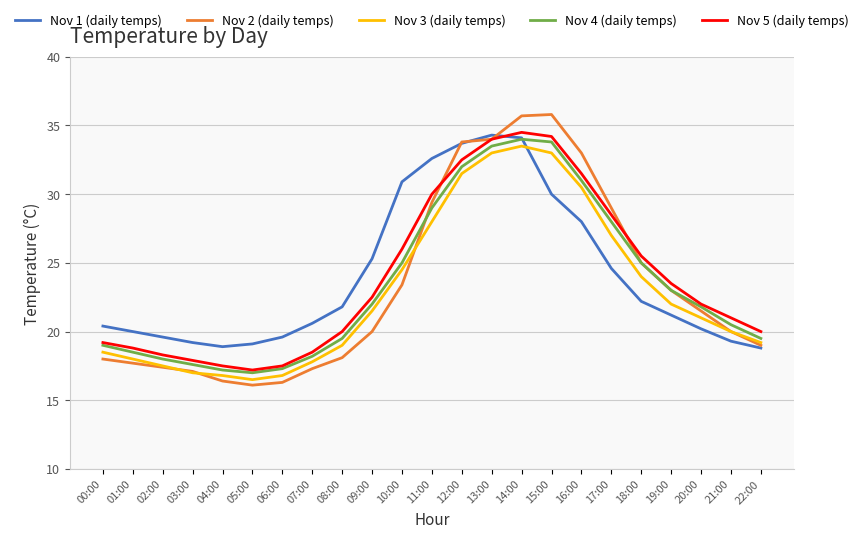

The value of Nov 3 (daily temps) at 09:00 is 37.2. True or false?

False